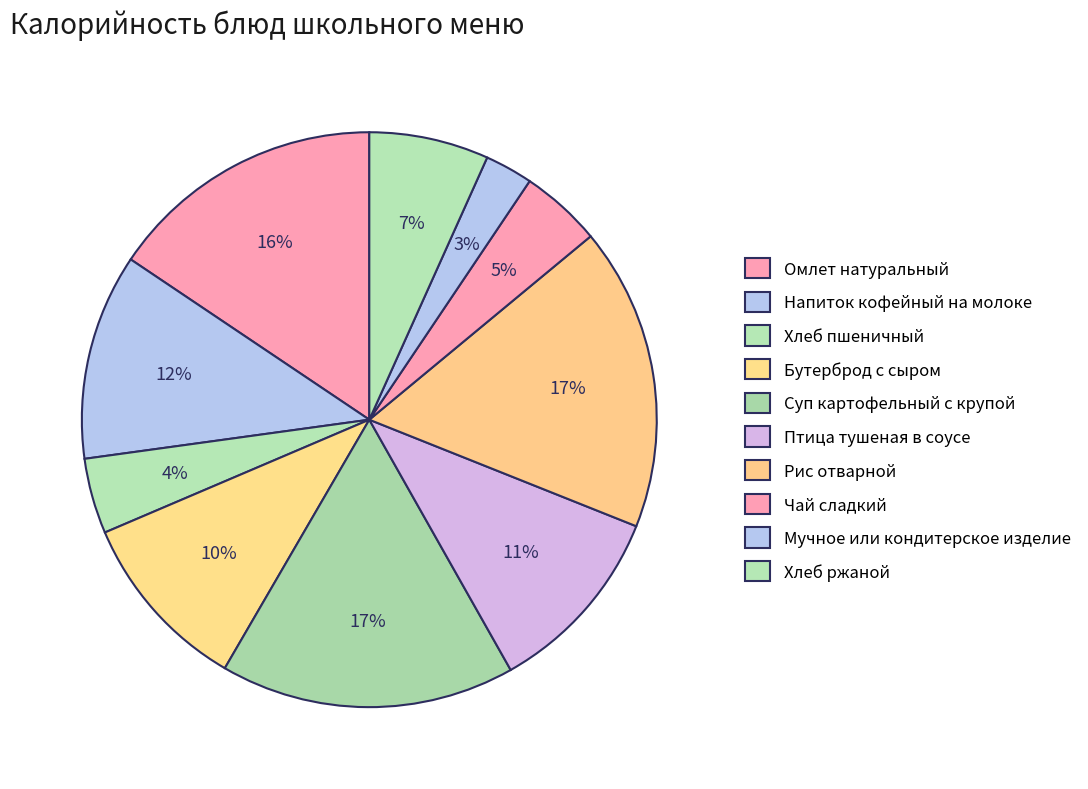

Combined, what portion of the pie is Бутерброд с сыром and Чай сладкий?

14.8%